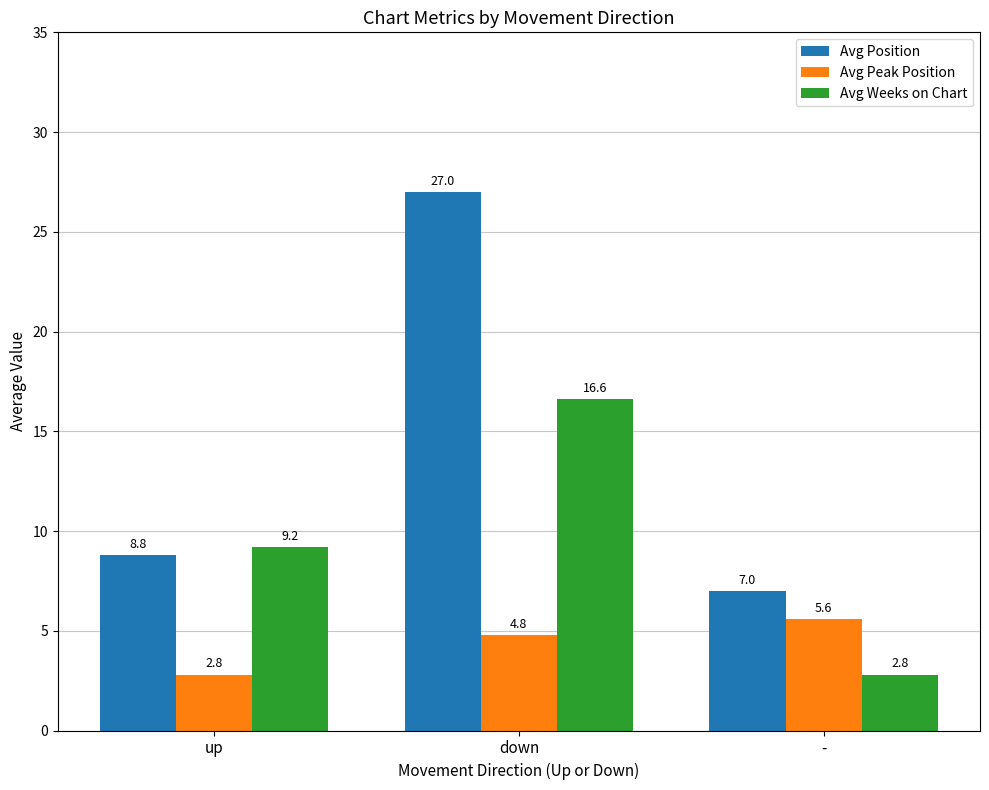

Is the value of Avg Position at up greater than the value of Avg Peak Position at down?

Yes